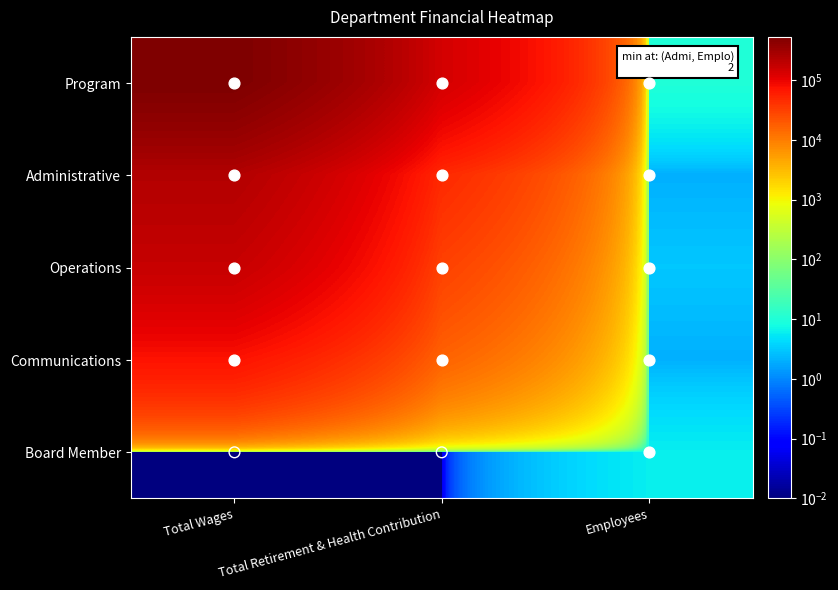

Which has a higher value, Total Retirement & Health Contribution or Total Wages?

Total Wages